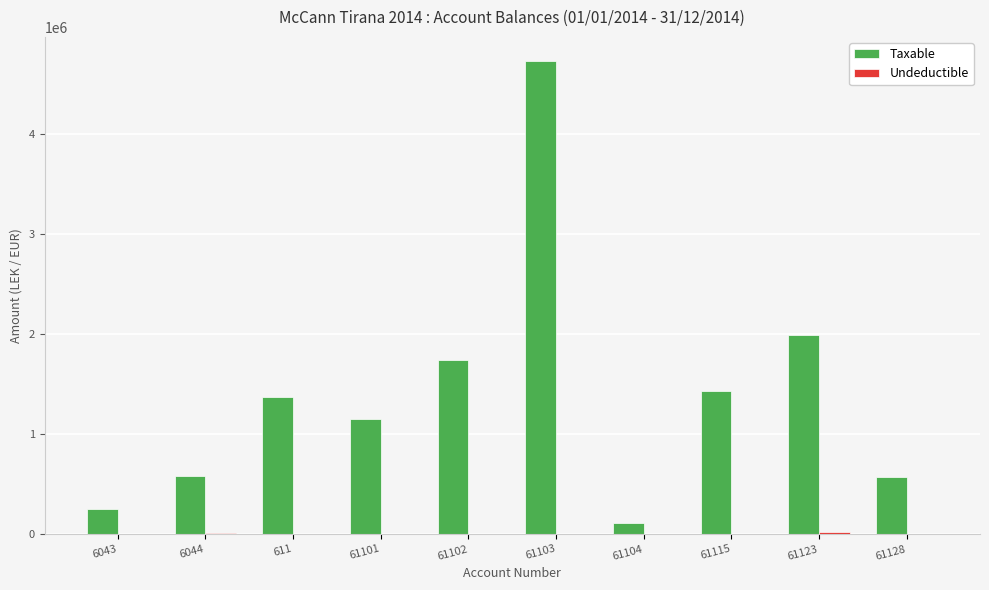

The value of Taxable at 61101 is 1149043.7. True or false?

True